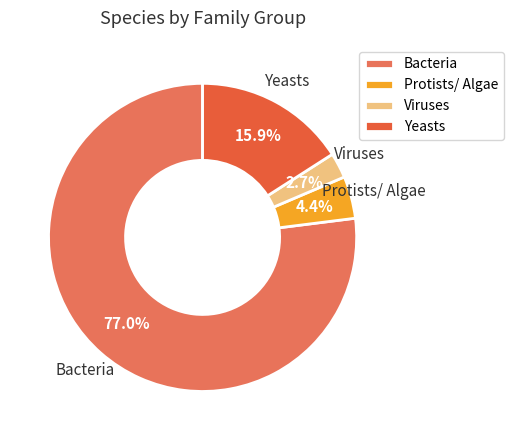

To the nearest percent, what percentage of the pie is Bacteria?

77%